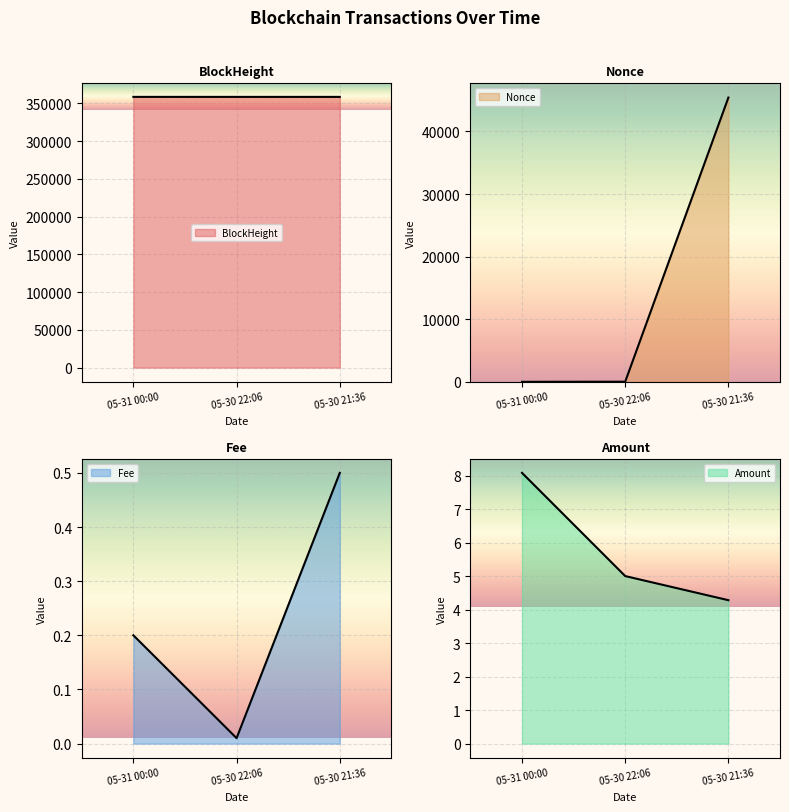

How many lines are shown in the chart?

4